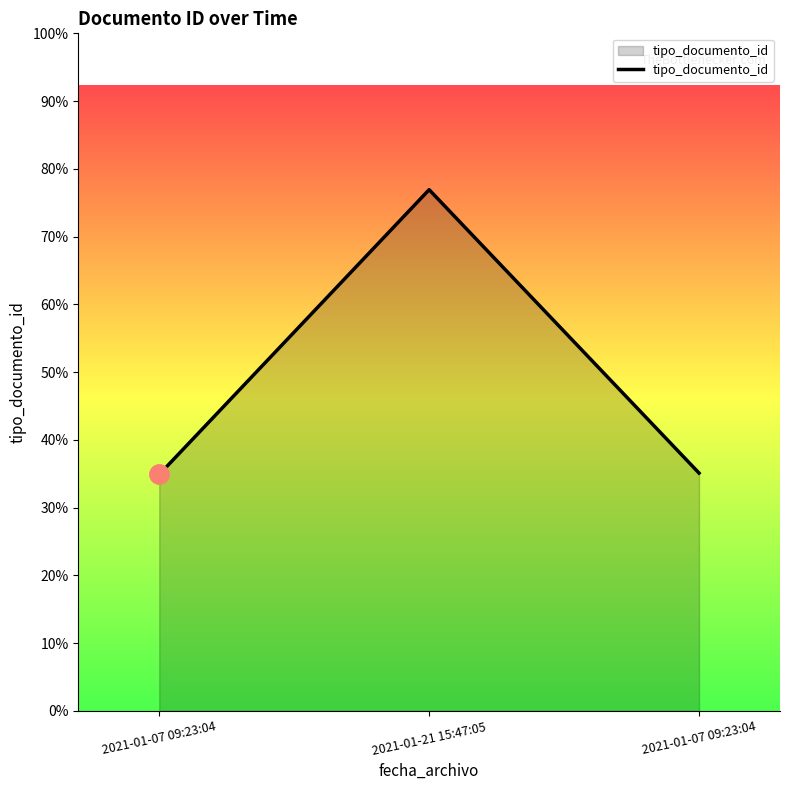

Is it true that the value at 2021-01-07 09:23:04 is 228?

False